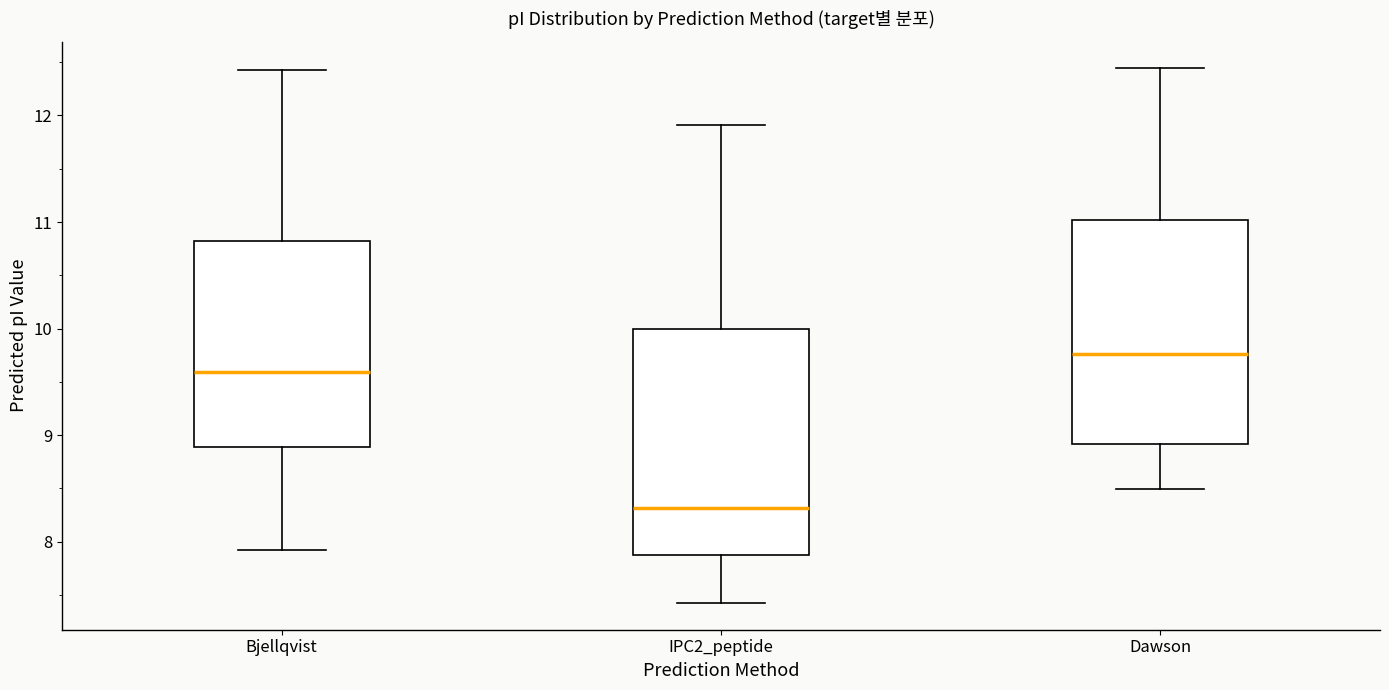

Which box's median line is the lowest?

IPC2_peptide